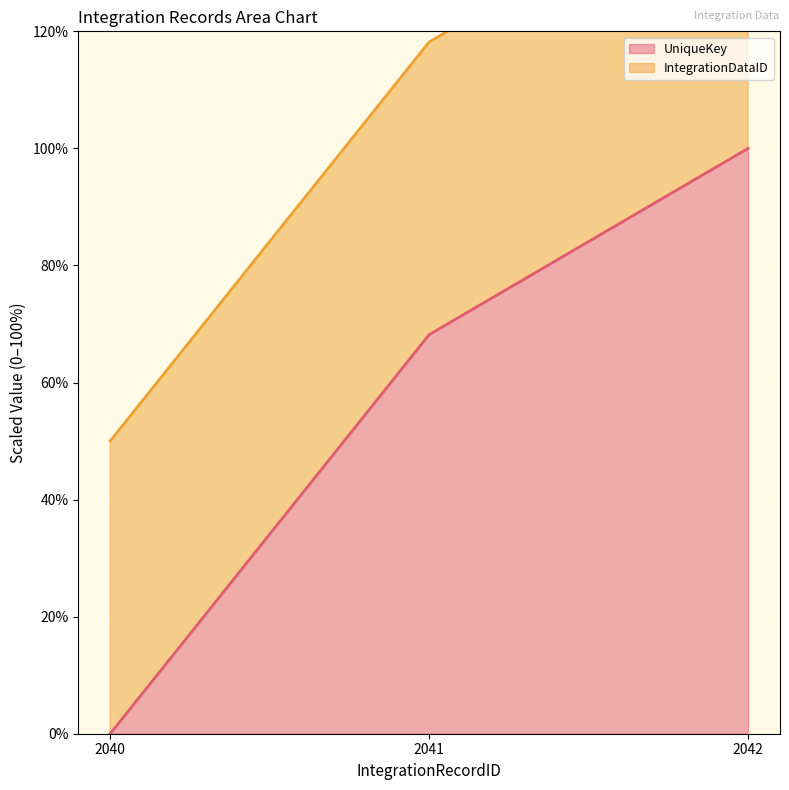

Reading right to left, transcribe all the data shown in this chart.

2042=100.0	2041=68.2	2040=0.0